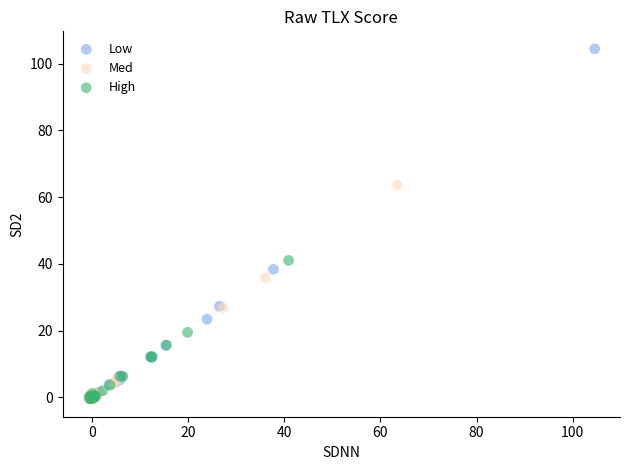

Which series has the largest Y range (max minus min)?

Low